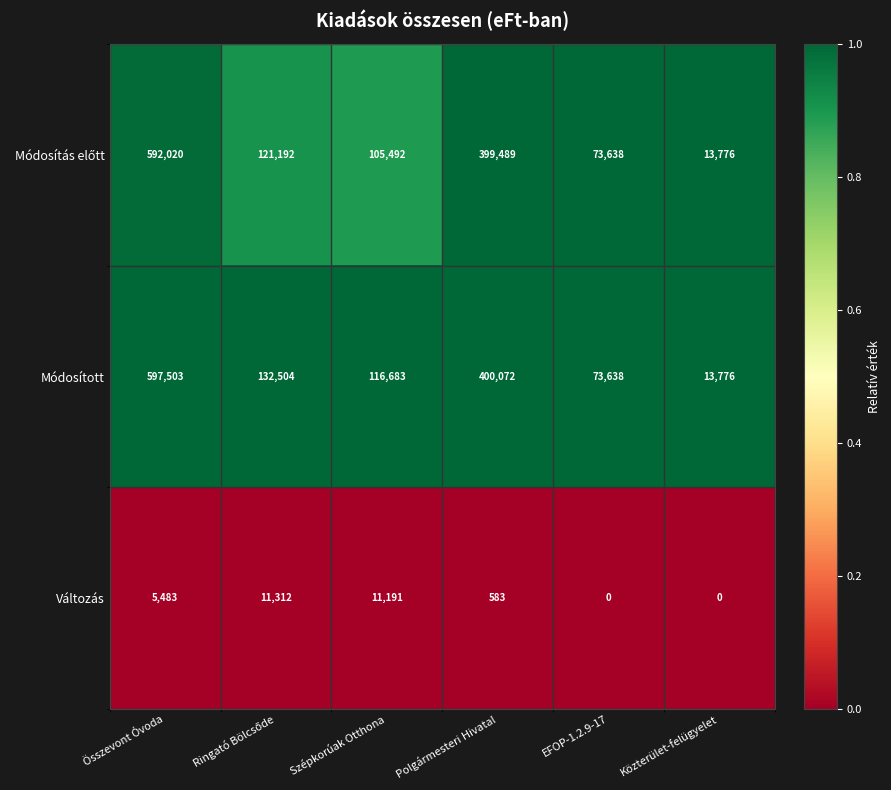

What is the difference between the maximum and minimum values in the Változás series?

11312